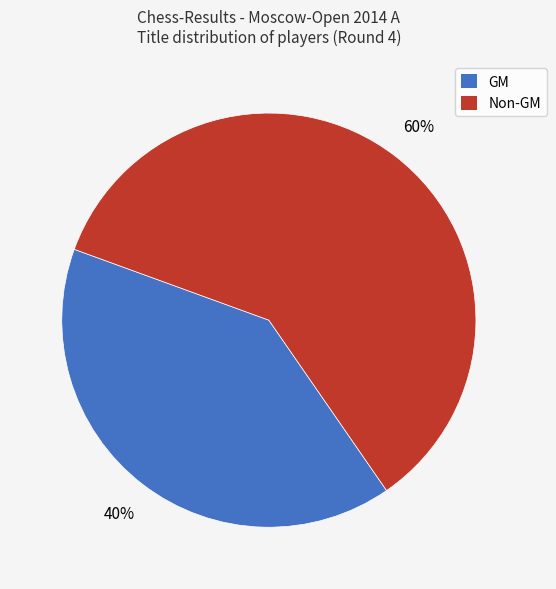

Is there any slice that represents more than half of the pie?

Yes